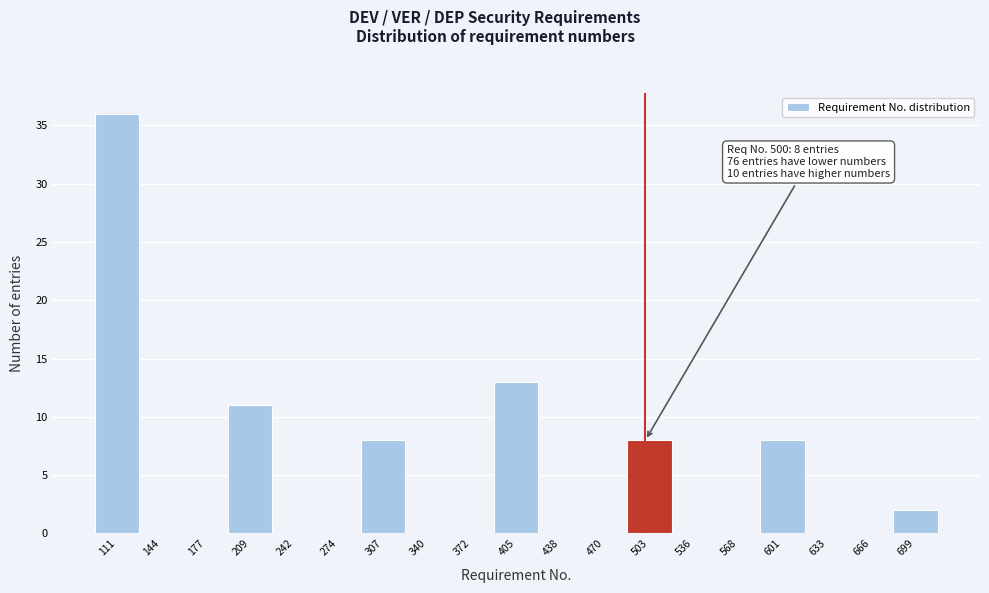

Which range on the x-axis has the tallest bar?

95 to 130